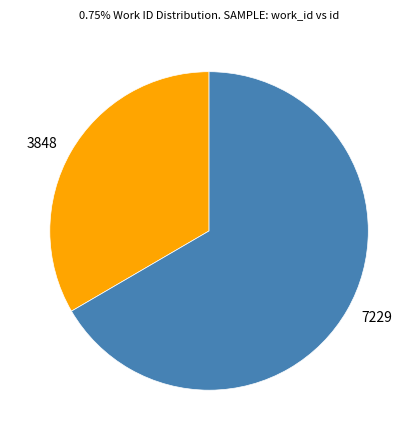

What is the smallest slice in the pie chart?

3848